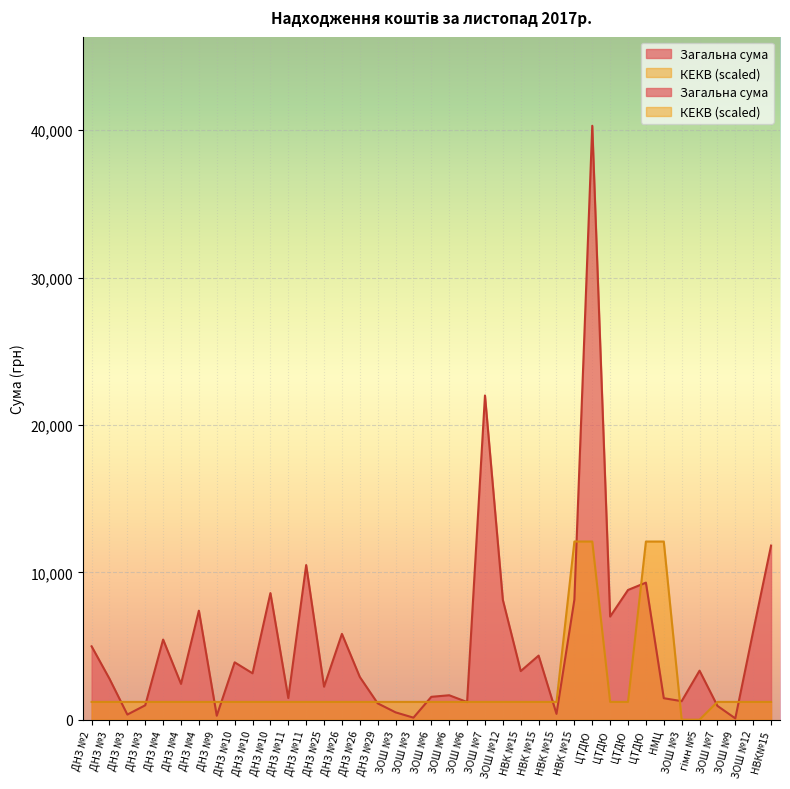

At ЗОШ №7, list the series in order from smallest to largest.

КЕКВ, Загальна сума